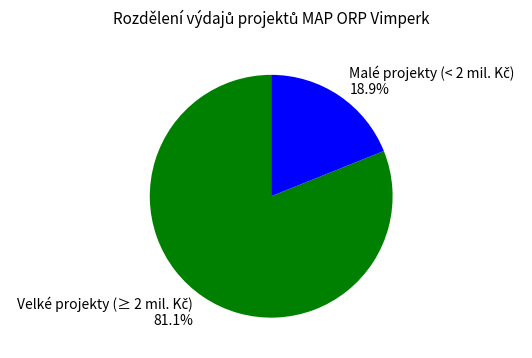

Does any single category account for the majority?

Yes